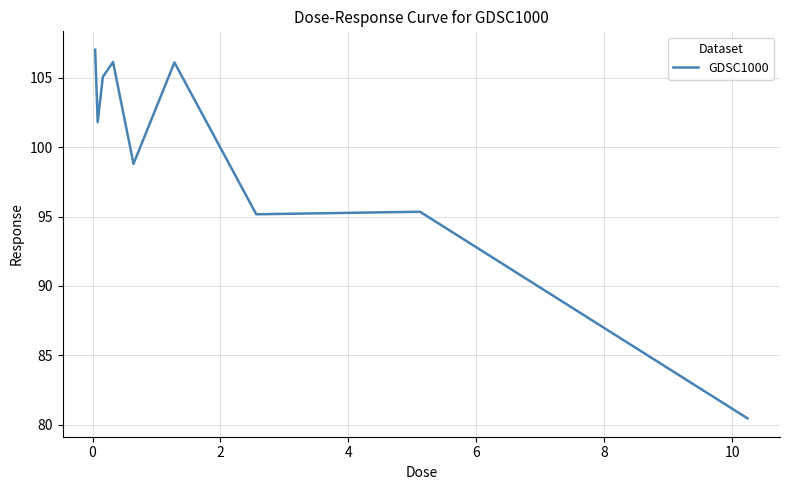

What is the smallest value displayed?

80.5